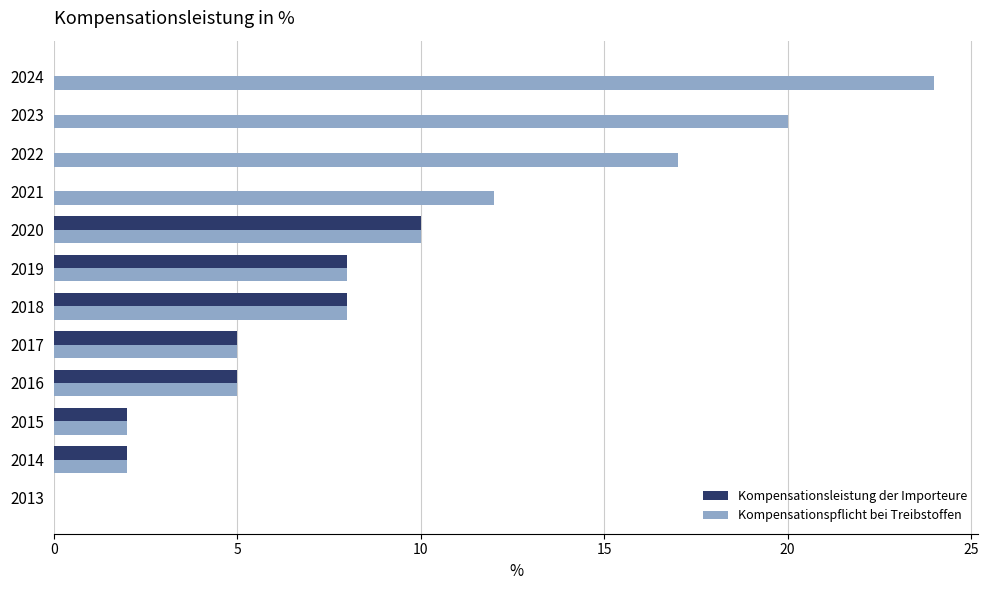

Rank the series by their maximum value, from highest to lowest.

Kompensationspflicht bei Treibstoffen, Kompensationsleistung der Importeure